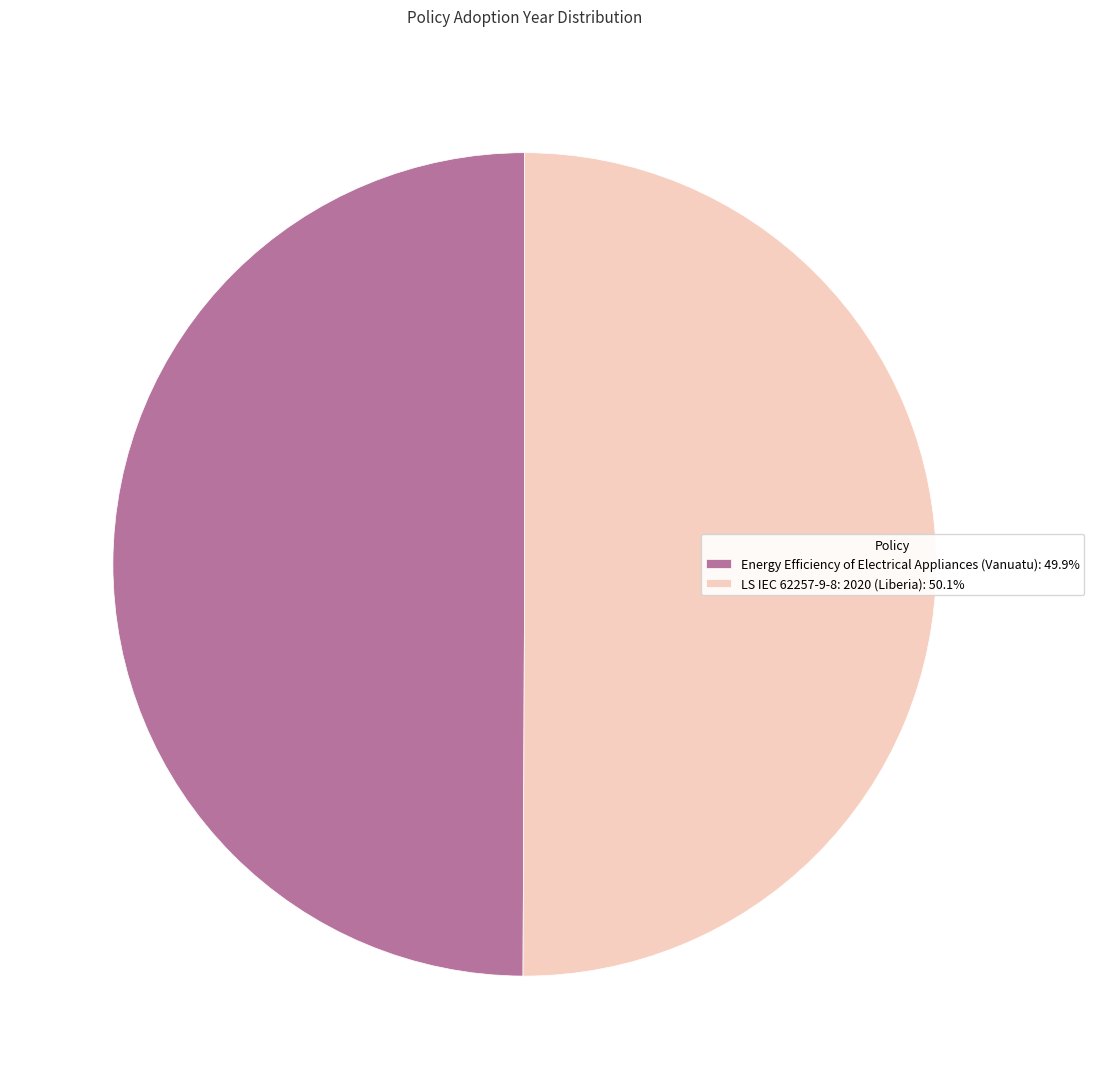

How many slices are in this pie chart?

2